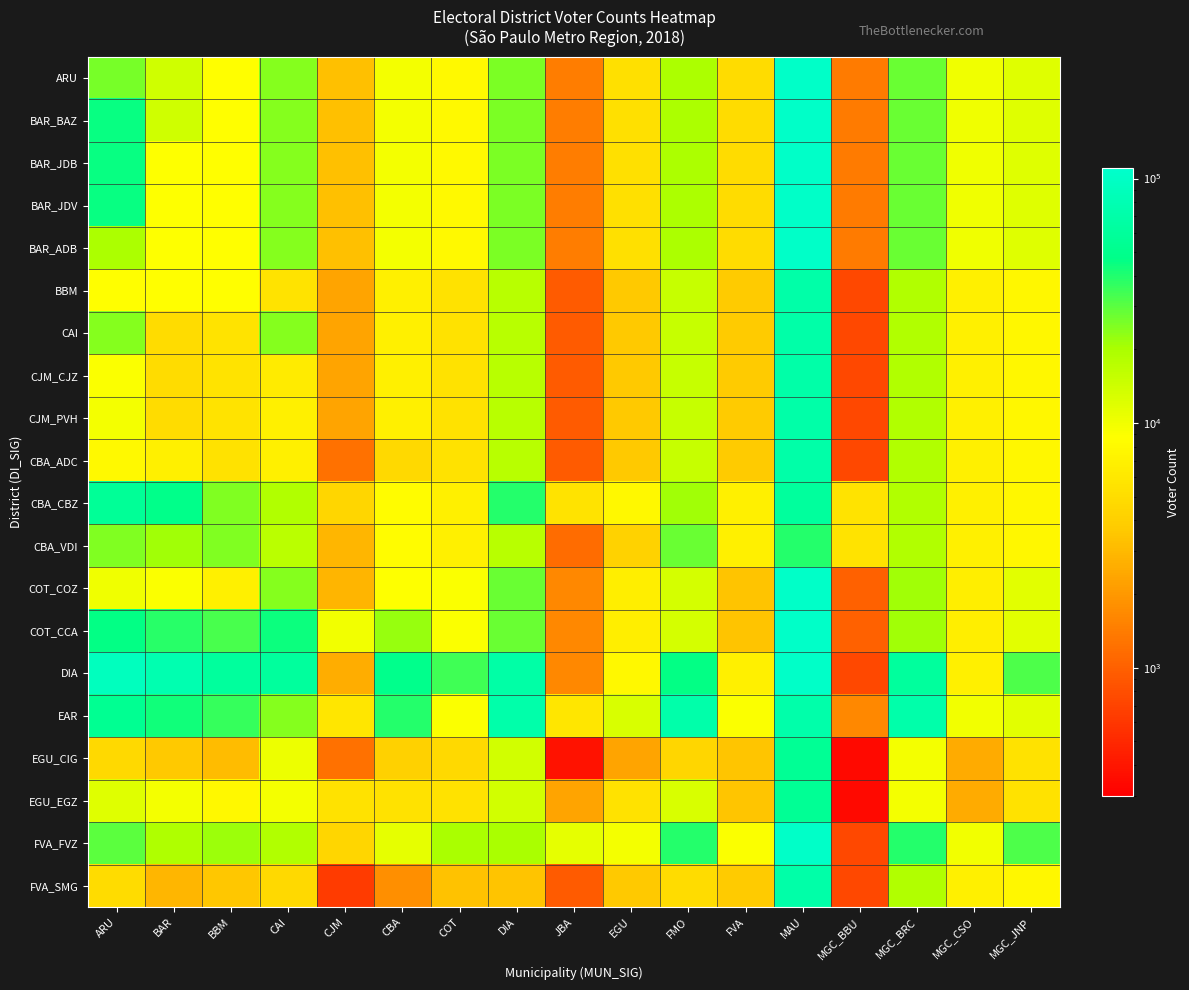

Between CBA and BAR, which is larger?

BAR